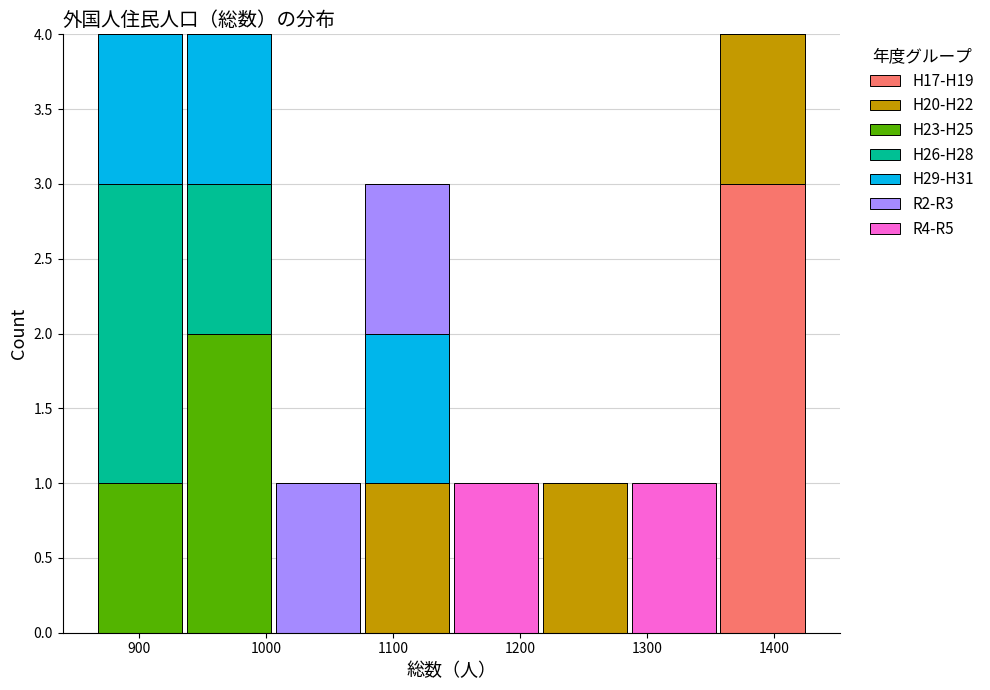

Reading left to right, transcribe this chart: for each stacked bar, give the range it covers on the x-axis and its total height. Neither the bar edges nor the heights are printed on the chart, so give them approximately, as read against the axes.

866 to 936: 4
936 to 1006: 4
1006 to 1076: 1
1076 to 1146: 3
1146 to 1216: 1
1216 to 1286: 1
1286 to 1356: 1
1356 to 1426: 4